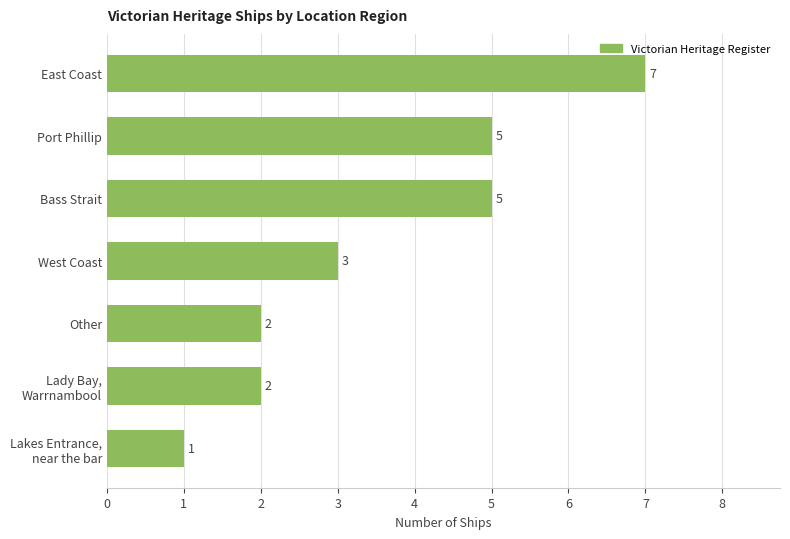

What is the change in value from East Coast to Other?

-5